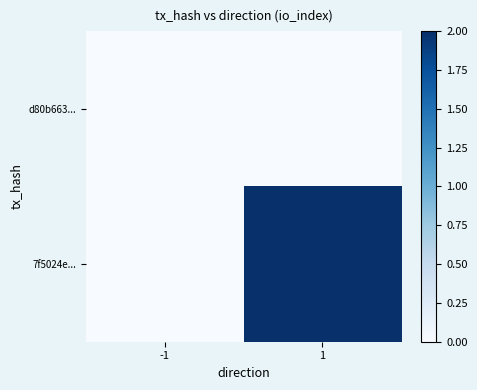

Reading left to right, transcribe all the data shown in this chart.

d80b663...: -1=0	1=0
7f5024e...: -1=0	1=2